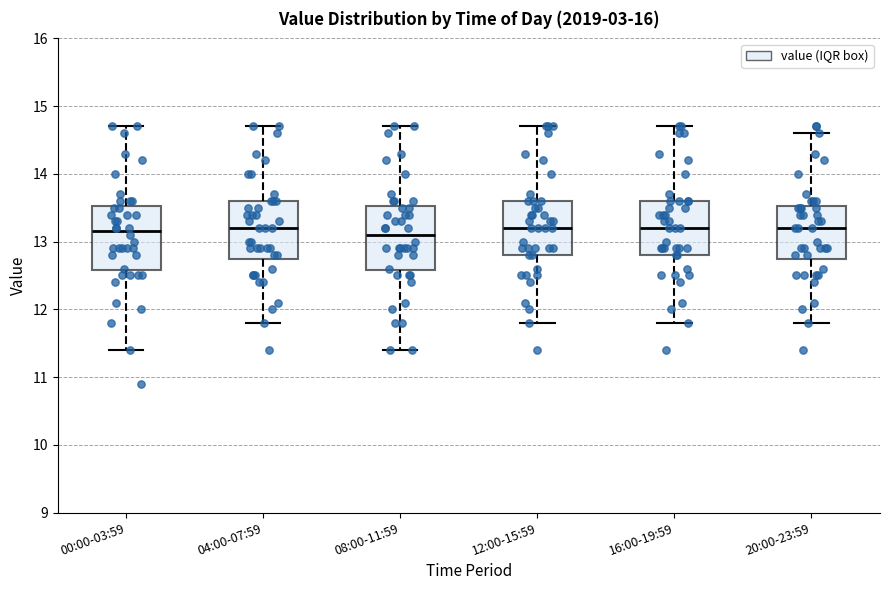

Reading left to right, transcribe this box plot: for each box, give where its median line is, the range the box spans, and where its two whiskers end, as read against the y-axis. The values are not printed on the chart, so give them approximately, as read against the axis.

00:00-03:59: median 13.2, box 12.6 to 13.5, whiskers 11.4 to 14.7
04:00-07:59: median 13.2, box 12.8 to 13.6, whiskers 11.8 to 14.7
08:00-11:59: median 13.1, box 12.6 to 13.5, whiskers 11.4 to 14.7
12:00-15:59: median 13.2, box 12.8 to 13.6, whiskers 11.8 to 14.7
16:00-19:59: median 13.2, box 12.8 to 13.6, whiskers 11.8 to 14.7
20:00-23:59: median 13.2, box 12.8 to 13.5, whiskers 11.8 to 14.6